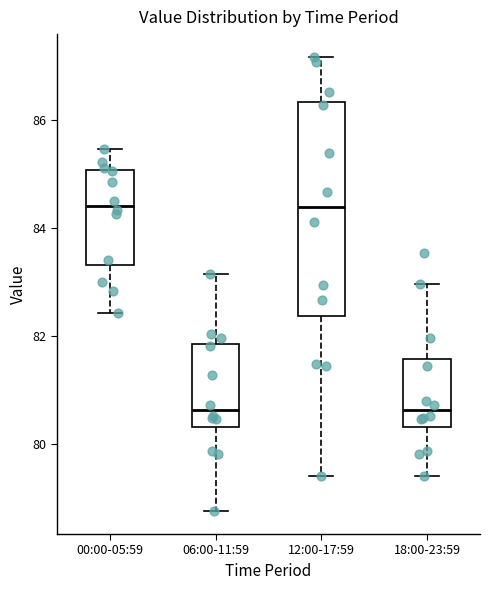

Which box is the tallest, from its lower edge to its upper edge?

12:00-17:59